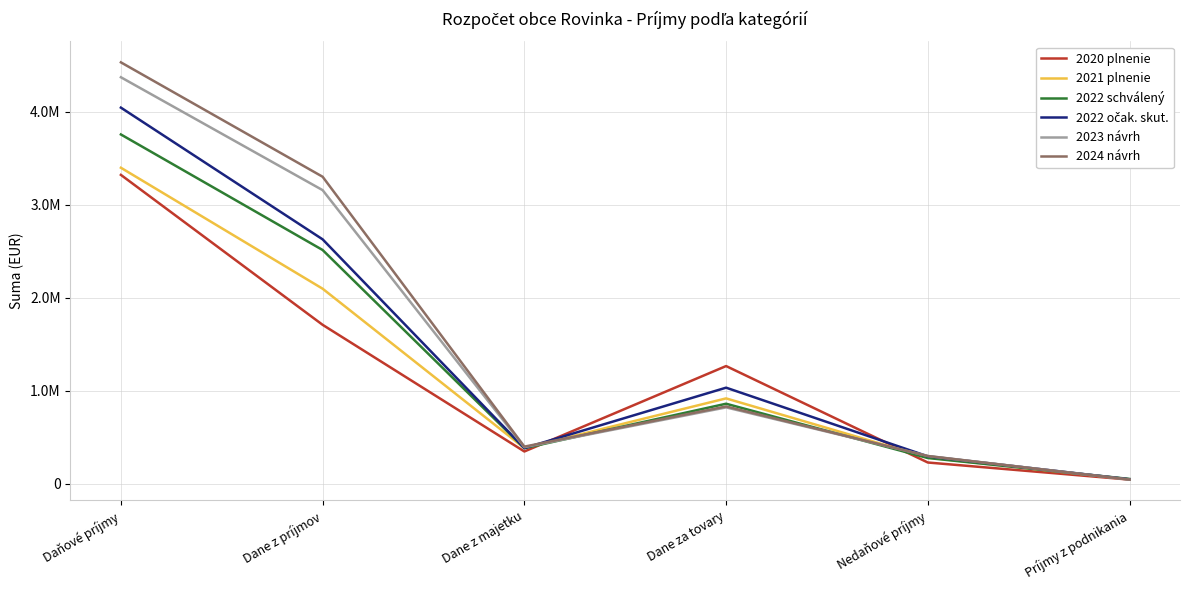

At which label does 2023 návrh reach its peak?

Daňové príjmy